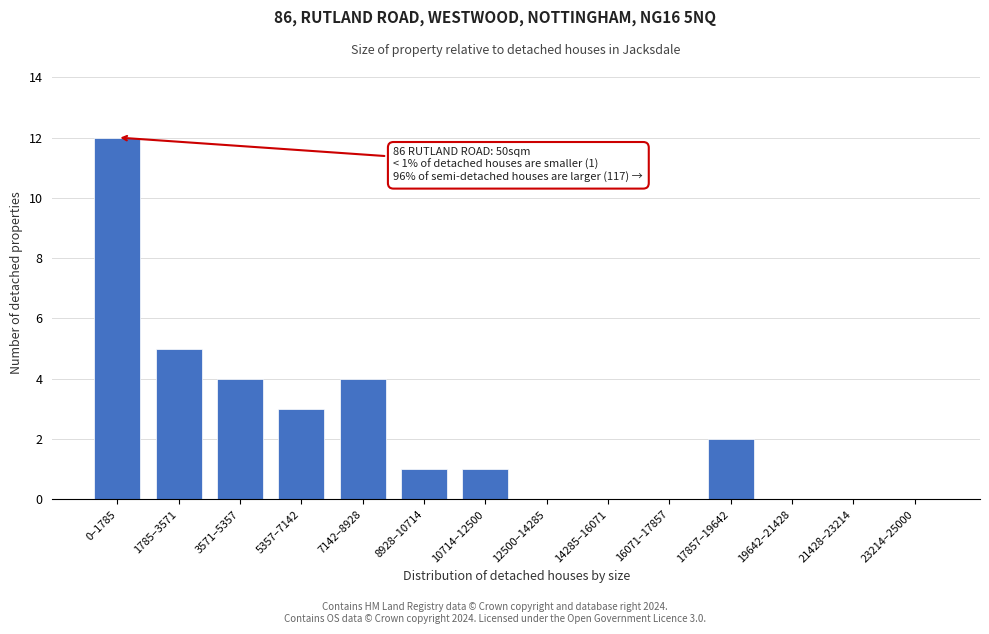

Reading left to right, extract all data points from this chart.

0–1785=12	1785–3571=5	3571–5357=4	5357–7142=3	7142–8928=4	8928–10714=1	10714–12500=1	12500–14285=0	14285–16071=0	16071–17857=0	17857–19642=2	19642–21428=0	21428–23214=0	23214–25000=0